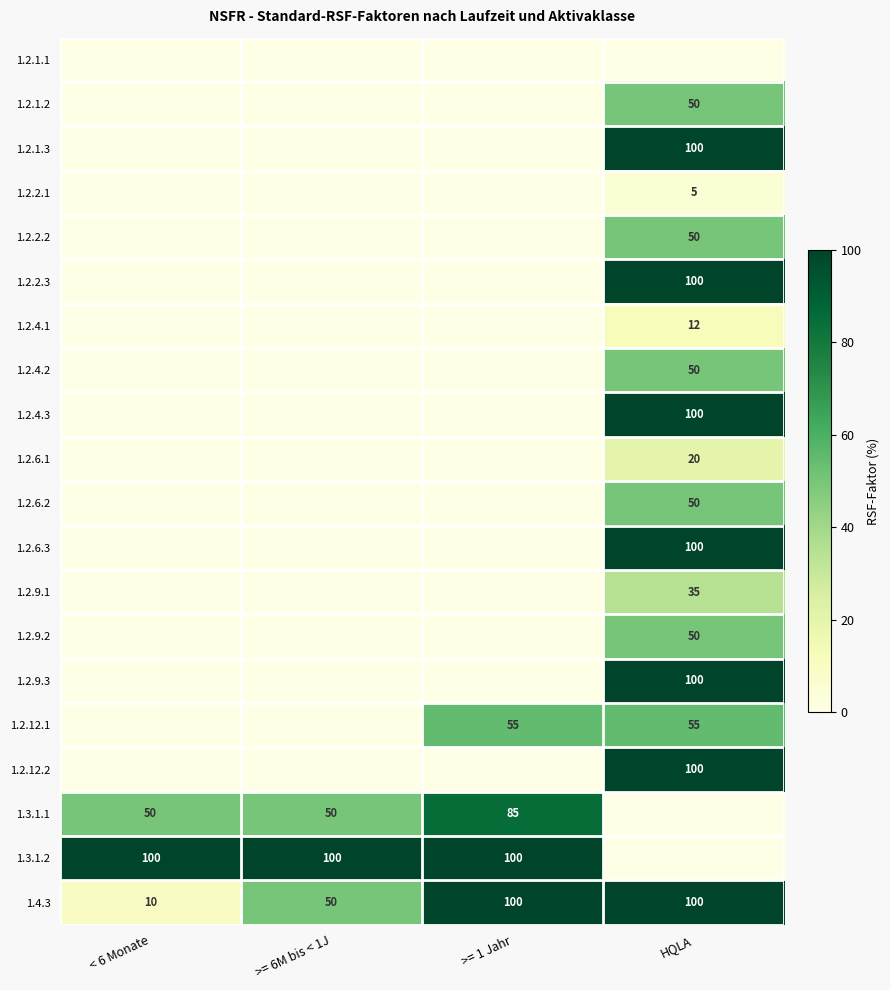

The value of 1.4.3 at >= 1 Jahr is 136. True or false?

False